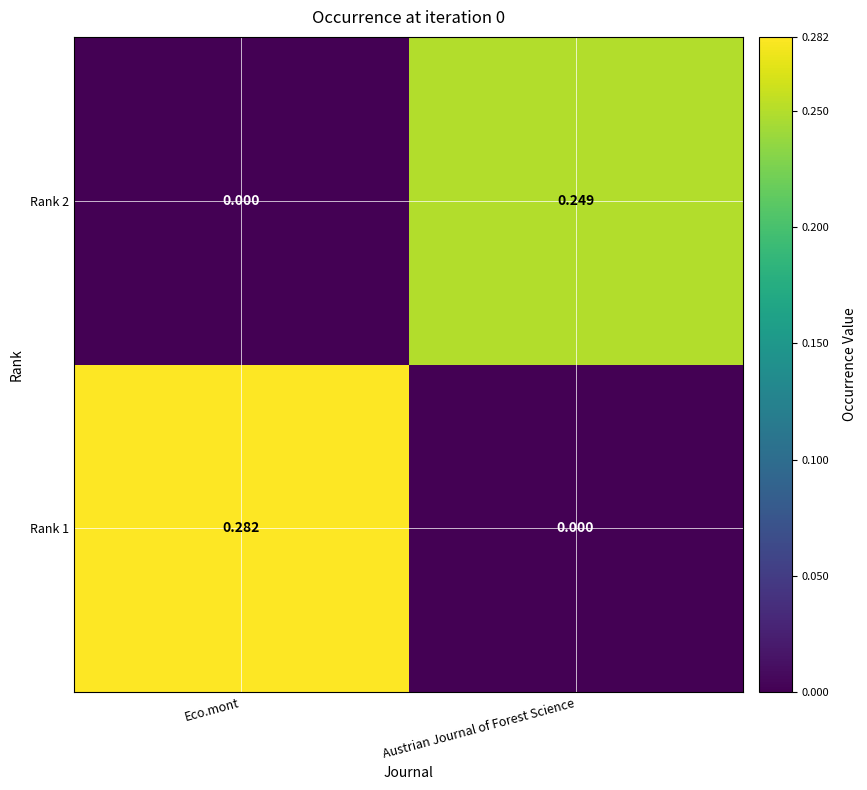

List the labels in order of Rank 2 value, largest first.

Austrian Journal of Forest Science, Eco.mont